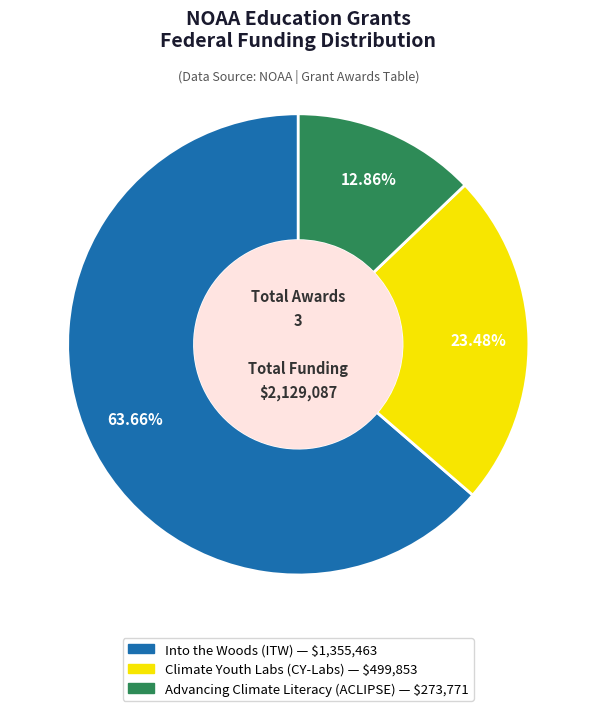

What is the ratio of the value at Advancing Climate Literacy (ACLIPSE) to the value at Climate Youth Labs (CY-Labs)?

0.5